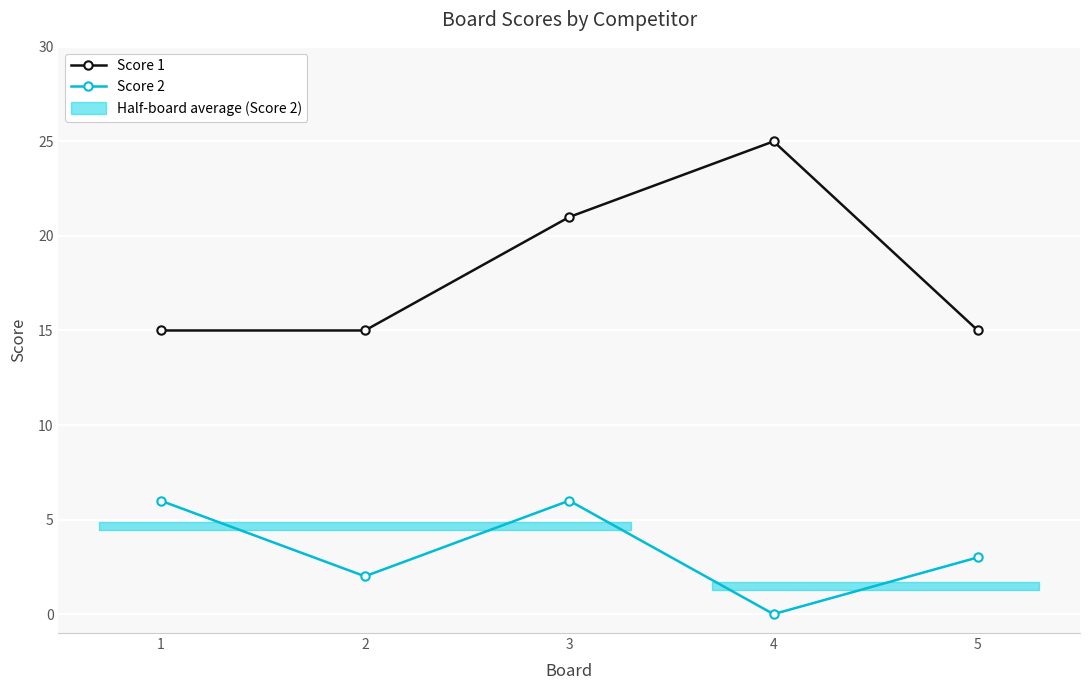

True or false: Score 2 and Score 1 intersect in this chart.

False